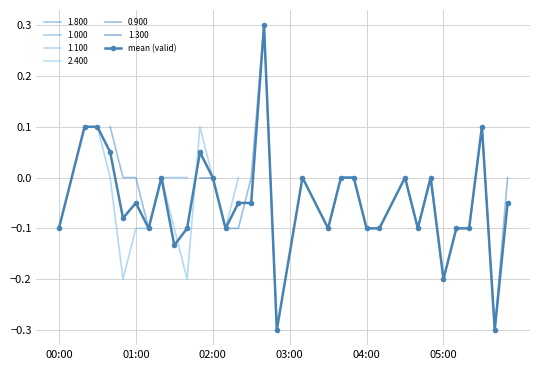

True or false: mean (valid) has more than 2 interior local peaks.

True